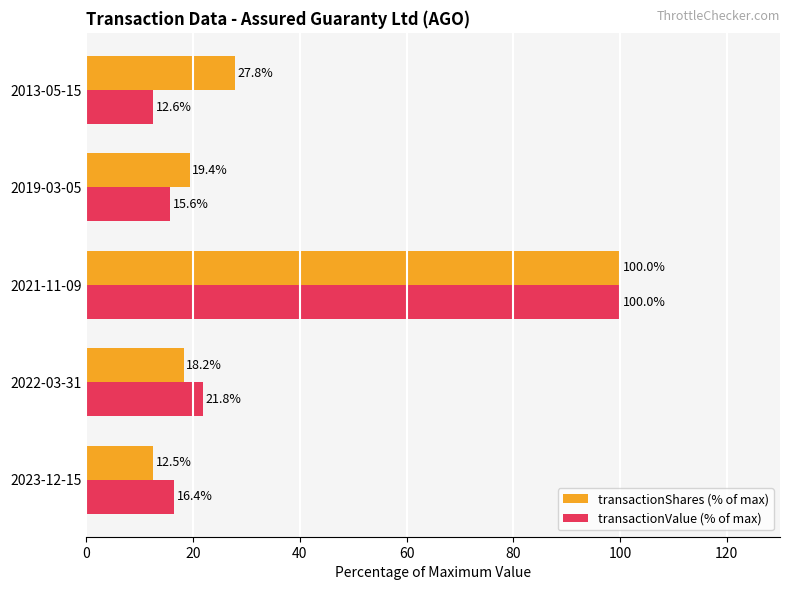

What is the average value of the transactionValue (% of max) series?

33.3